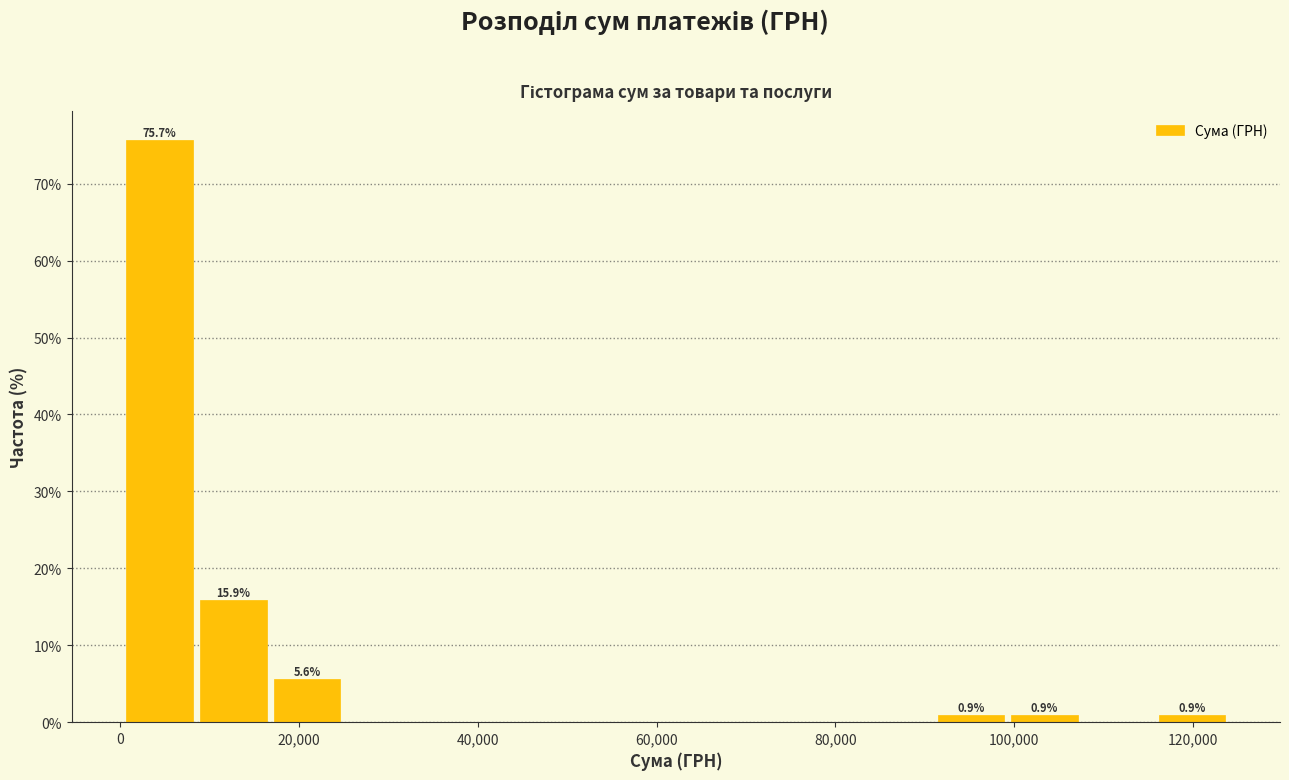

Over which range of the x-axis is the bar tallest?

0 to 8000